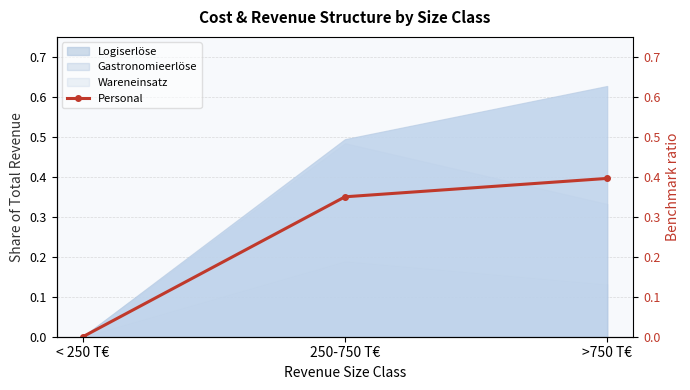

Reading right to left, transcribe all the data shown in this chart.

0.4	0.3	0.0